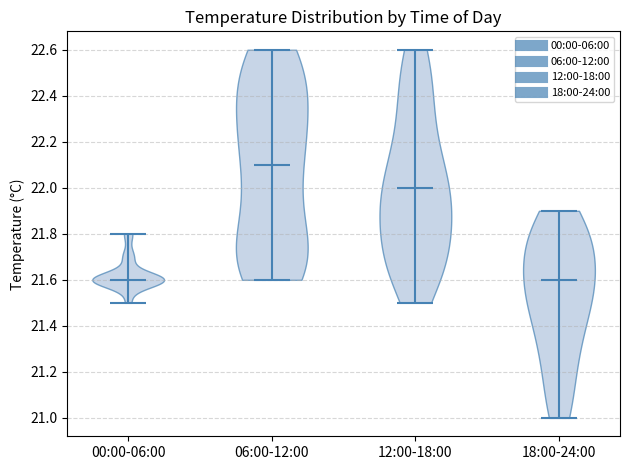

Reading left to right, read every violin against the y-axis: where its median line is, and the lowest and highest points it reaches. The values are not printed on the chart, so give them approximately, as read against the axis.

00:00-06:00: median line 21.6, lowest point 21.5, highest point 21.8
06:00-12:00: median line 22.1, lowest point 21.6, highest point 22.6
12:00-18:00: median line 22.0, lowest point 21.5, highest point 22.6
18:00-24:00: median line 21.6, lowest point 21.0, highest point 21.9